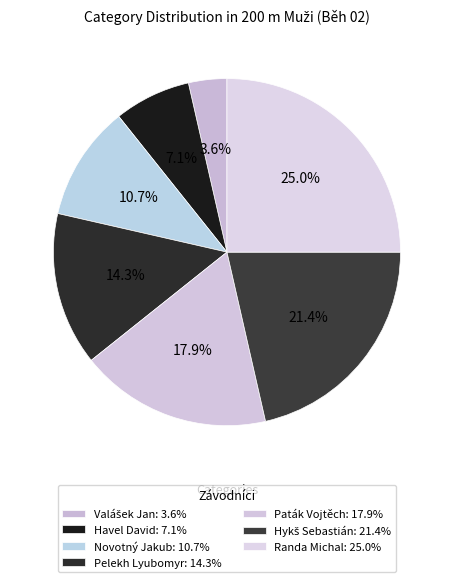

What percentage is the Havel David slice, to the nearest percent?

7%